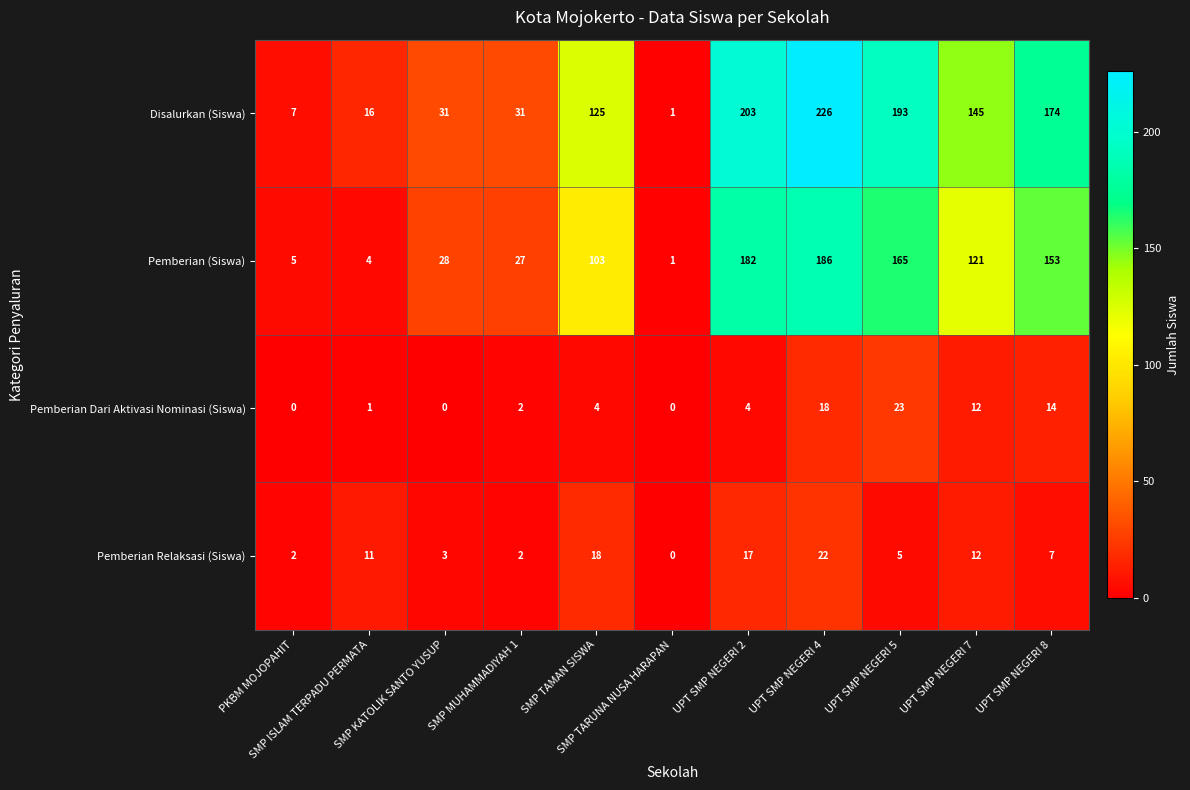

Which series has the largest total across all categories?

Disalurkan (Siswa)